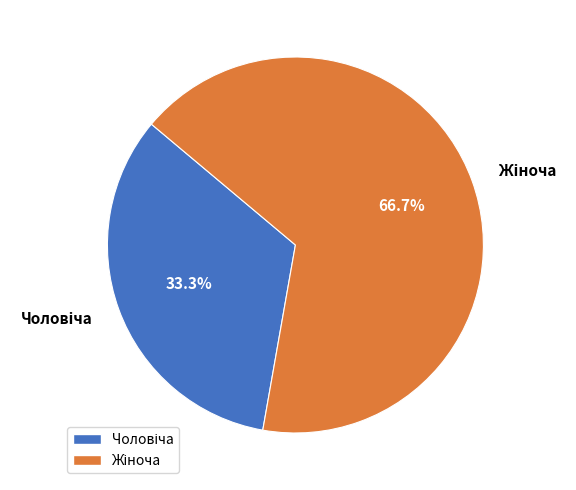

Is there any slice that represents more than half of the pie?

Yes